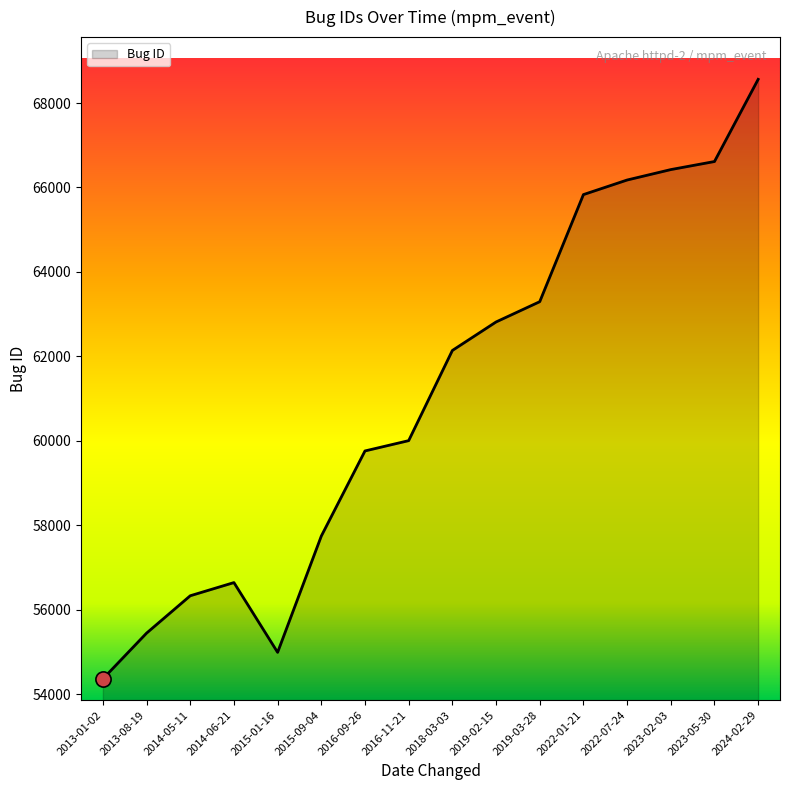

Approximately how many times larger is the value at 2024-02-29 compared to 2019-02-15?

1.1